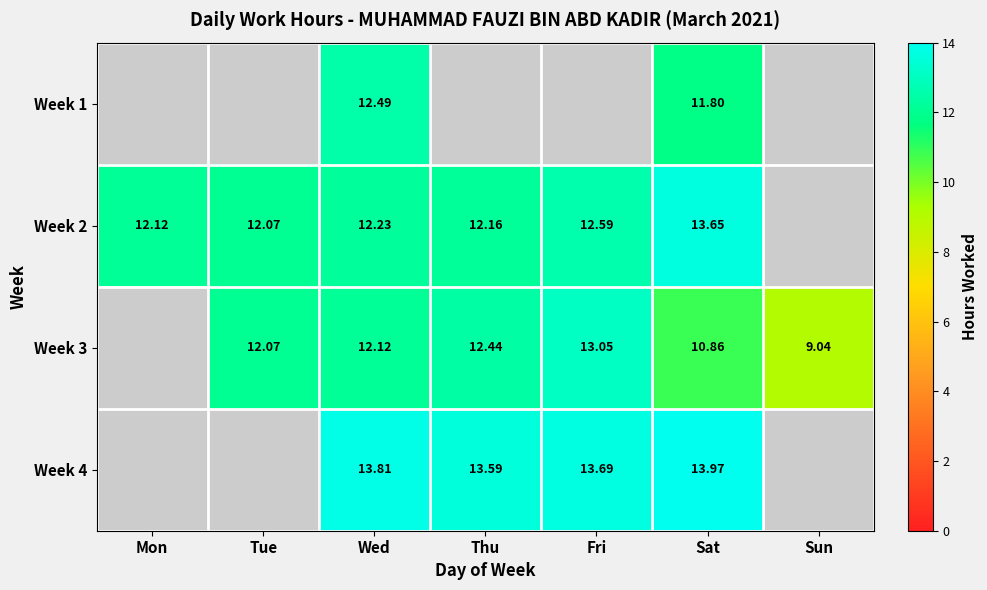

How many categories are shown in the chart?

7